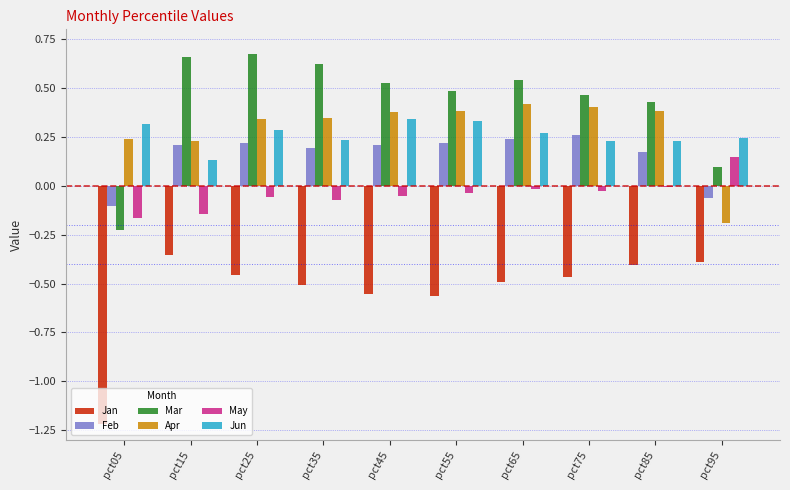

How many distinct data groups are displayed?

6